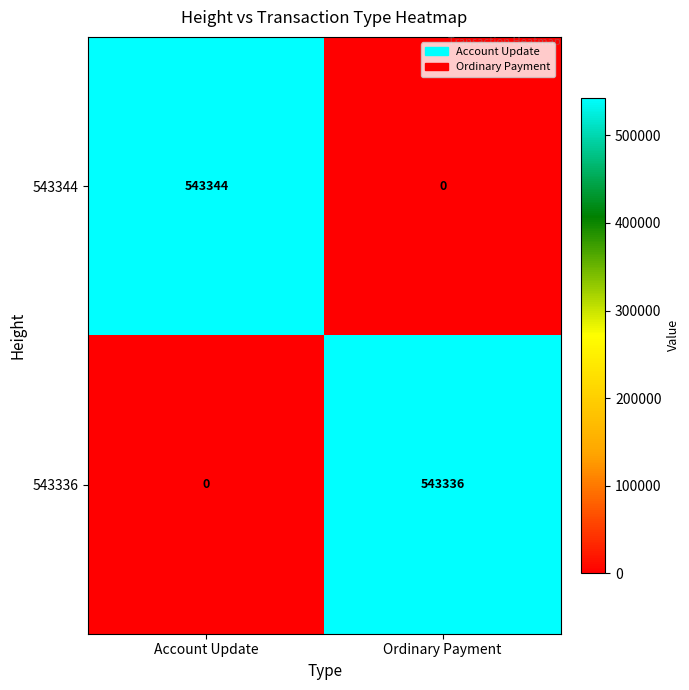

What is the sum of the 543344 values at Account Update and Ordinary Payment?

543344